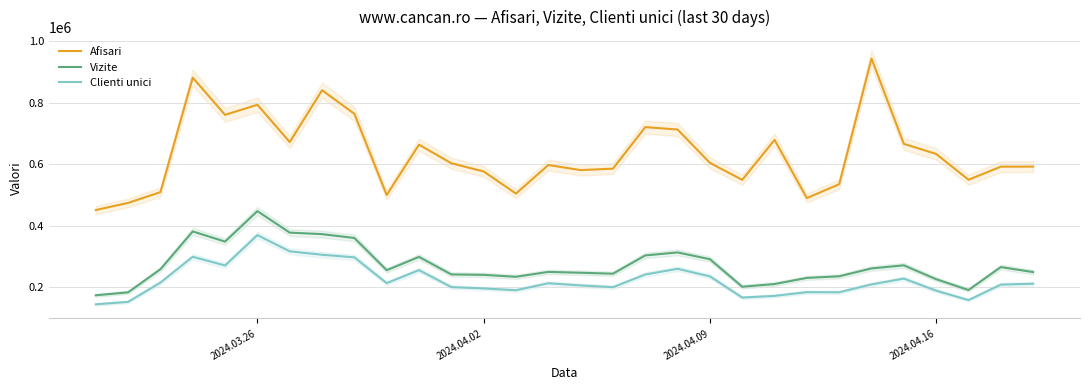

What is the lowest value of the Afisari series?

450904